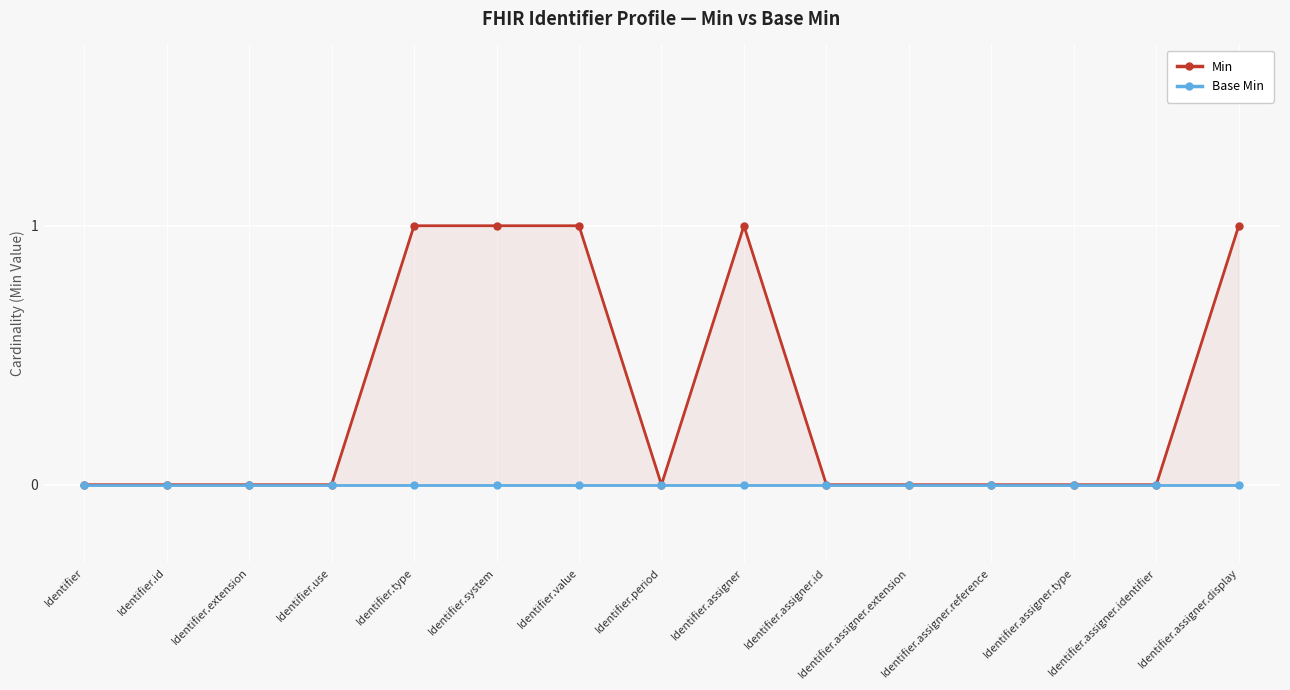

Which series has the largest total across all categories?

Min